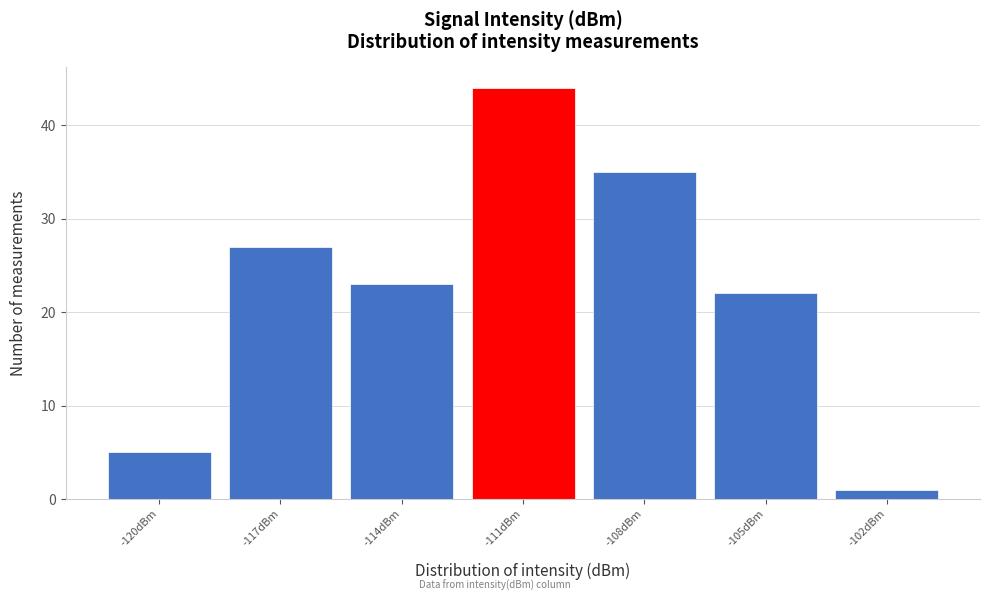

Reading right to left, extract all data points from this chart.

-102dBm=1	-105dBm=22	-108dBm=35	-111dBm=44	-114dBm=23	-117dBm=27	-120dBm=5